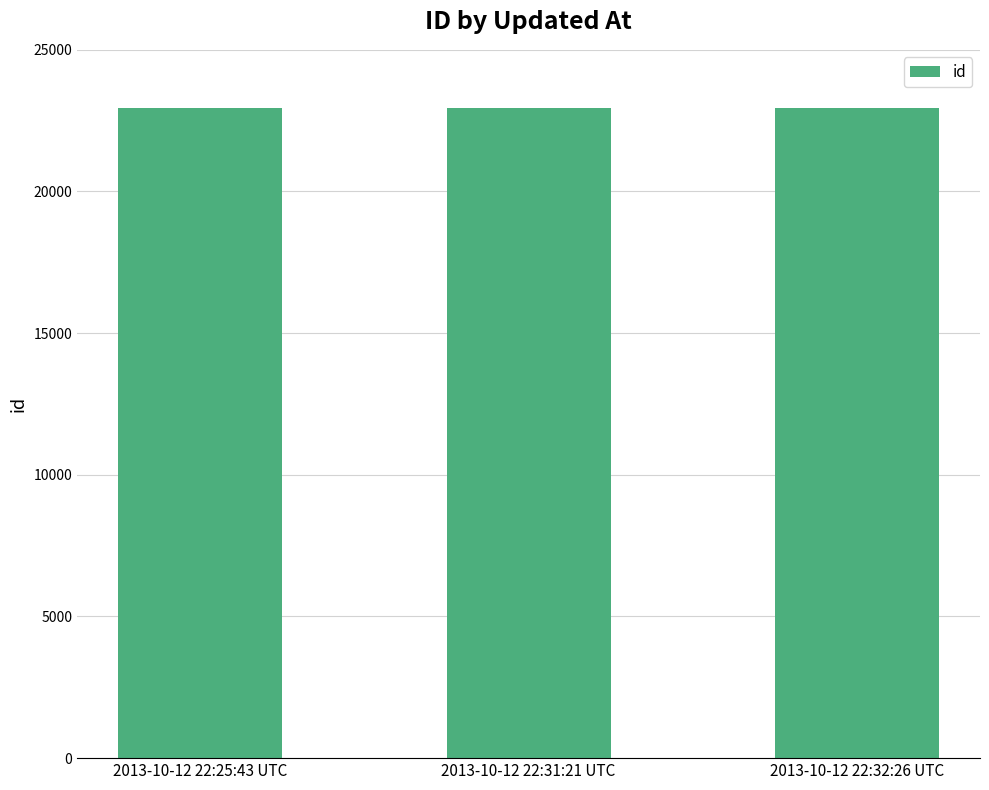

Is it true that the value at 2013-10-12 22:31:21 UTC is 6562?

False